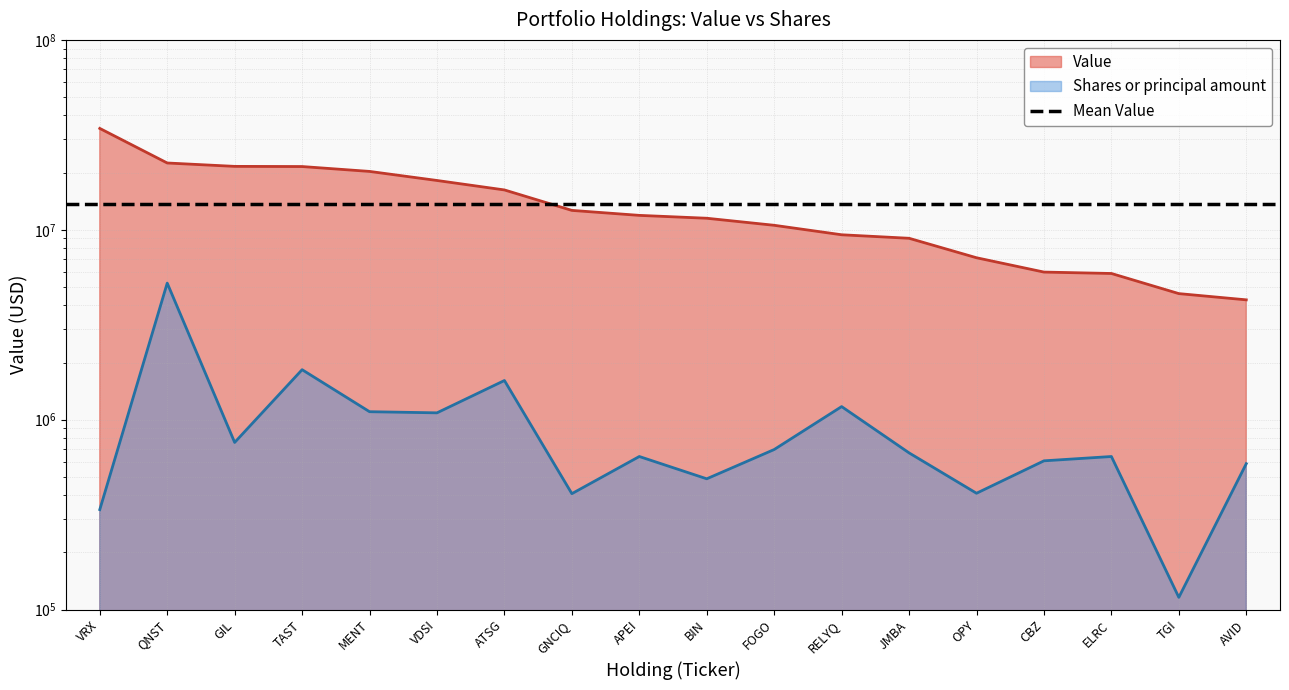

How many values in the Shares or principal amount series are below 668823?

9